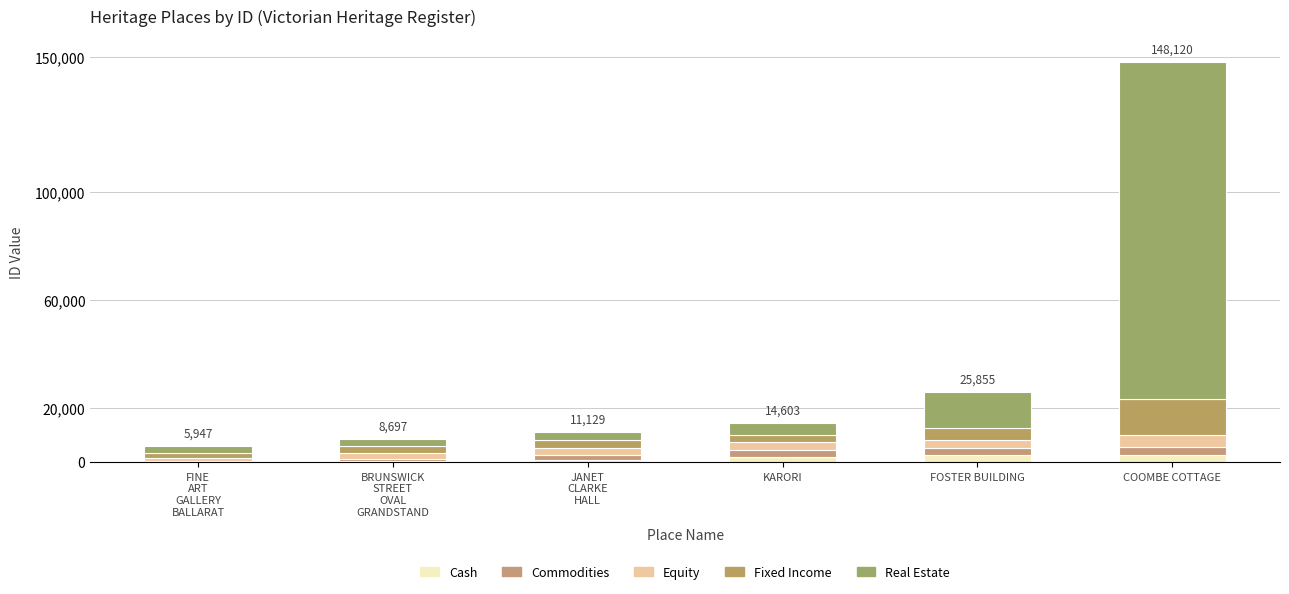

How many data points does each series have?

6